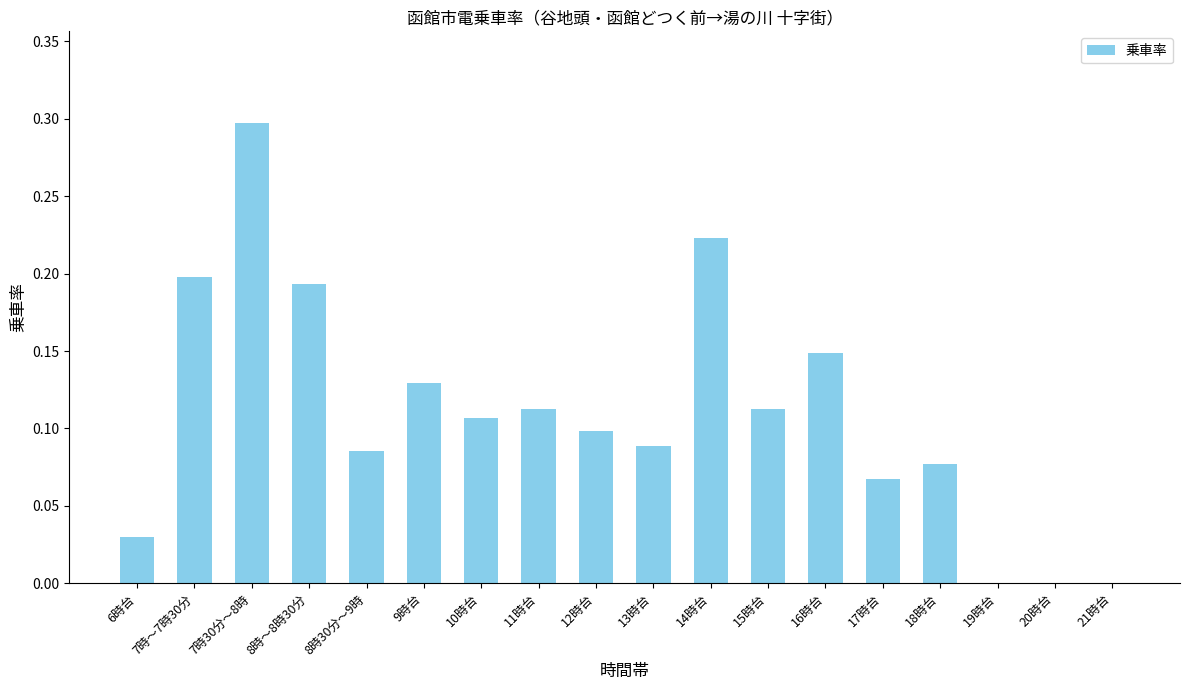

The chart shows a value of 0.2 at 13時台. True or false?

False